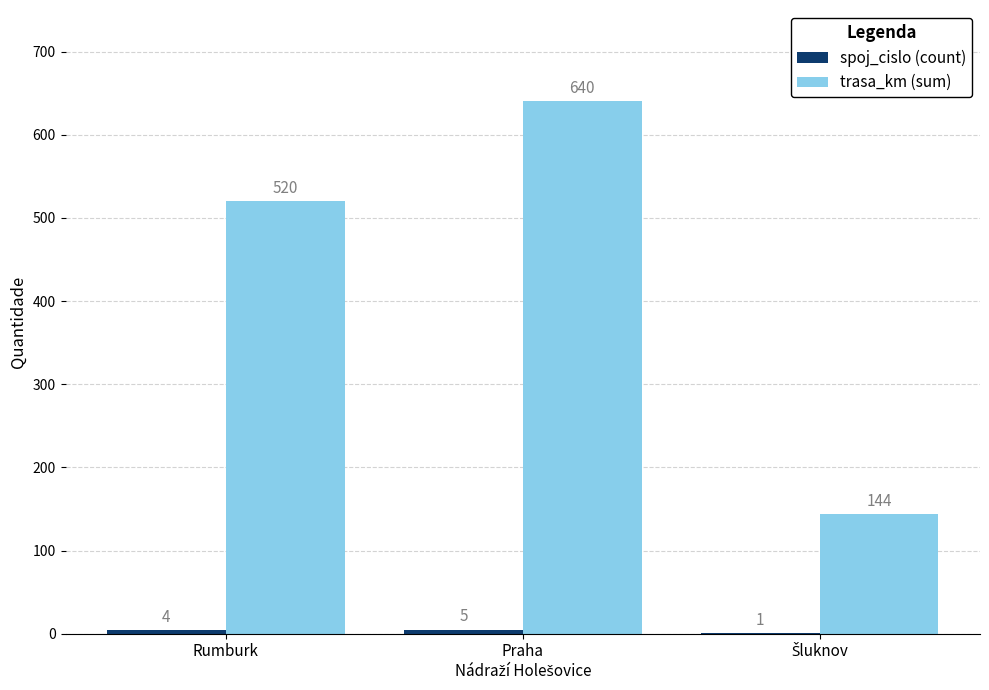

How many categories are shown in the chart?

3